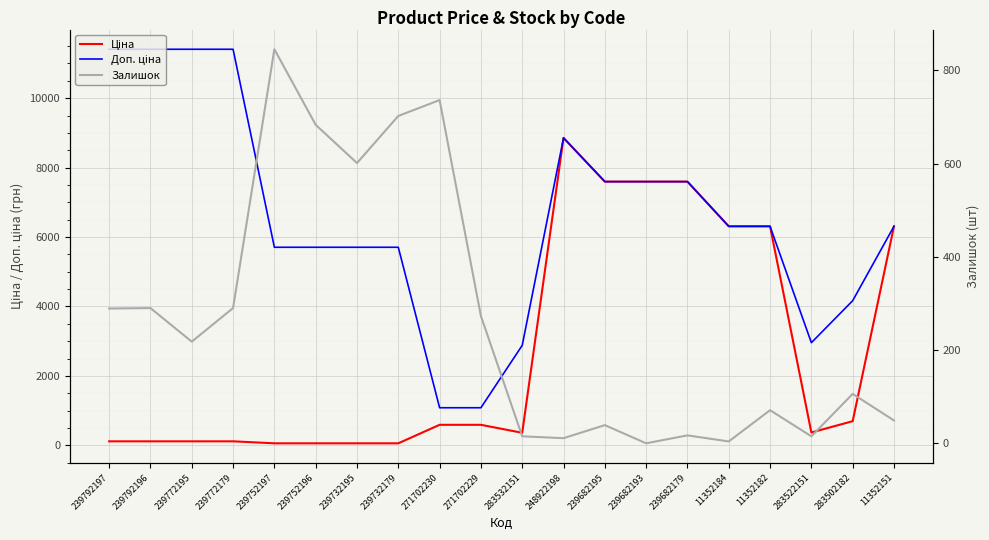

Rank the series at 283502182 from highest to lowest value.

Доп. ціна, Ціна, Залишок